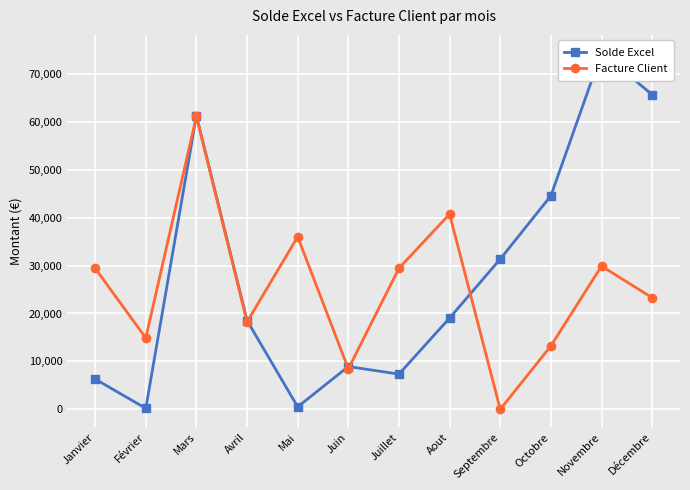

At Décembre, list the series in order from smallest to largest.

Facture Client, Solde Excel